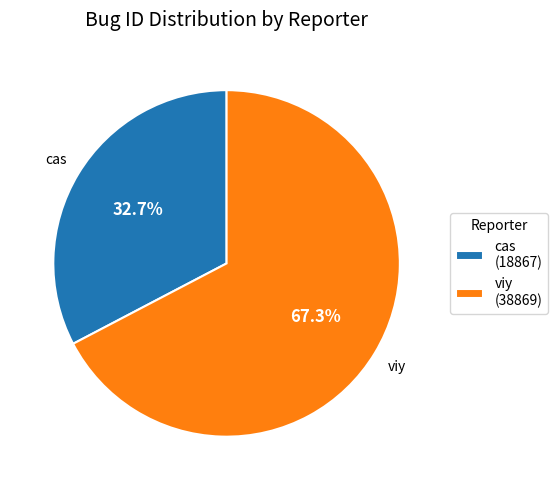

What is the largest slice in the pie chart?

viy